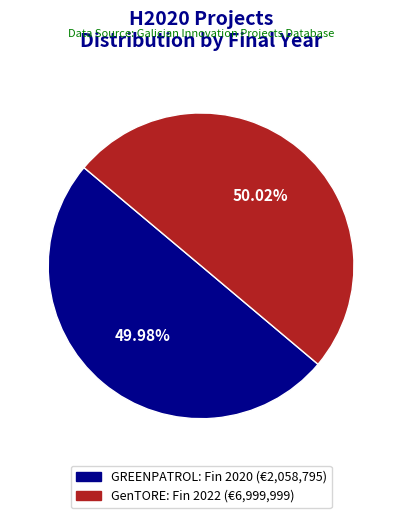

Does any single category account for the majority?

Yes